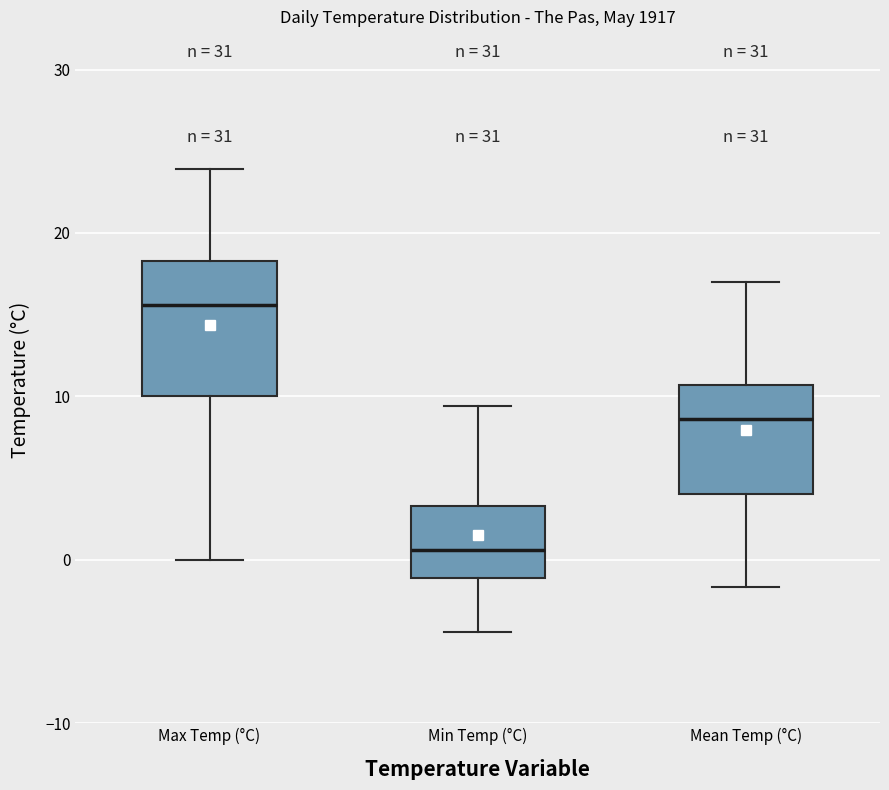

Which box has the lowest median line?

Min Temp (°C)